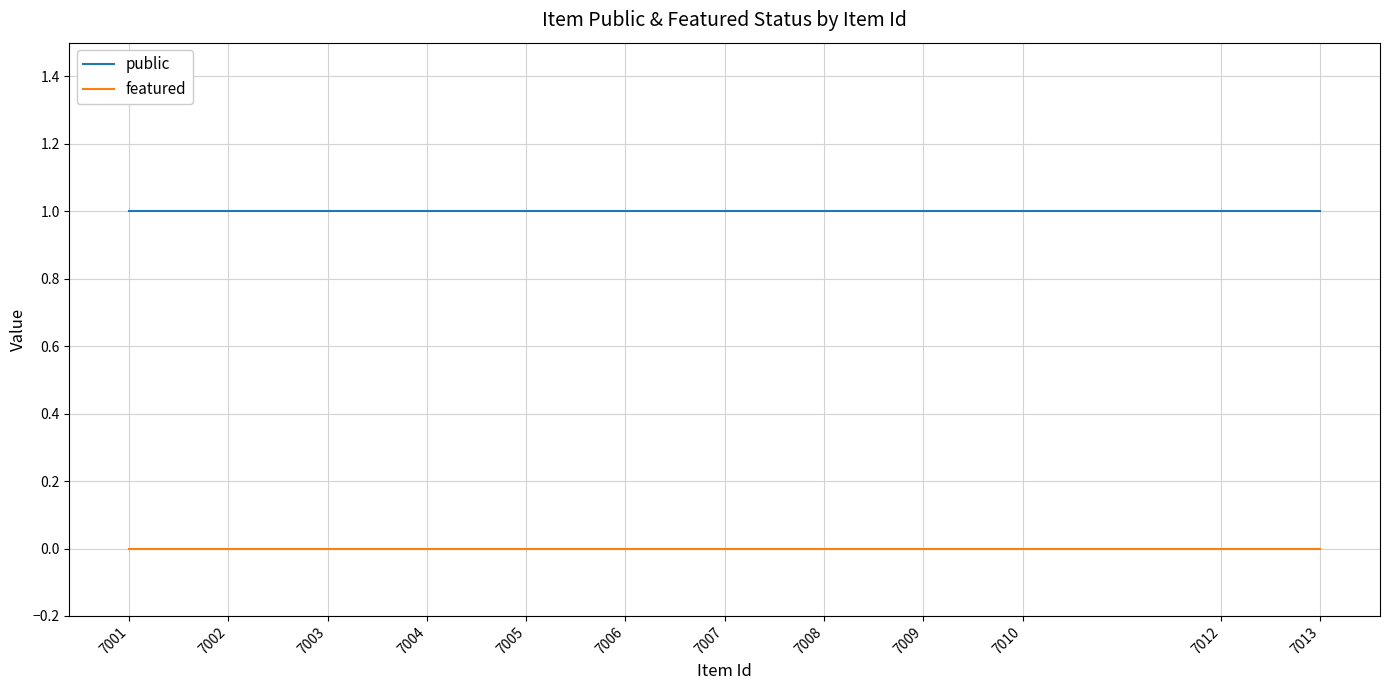

The featured series shows 0 at 7001. True or false?

True